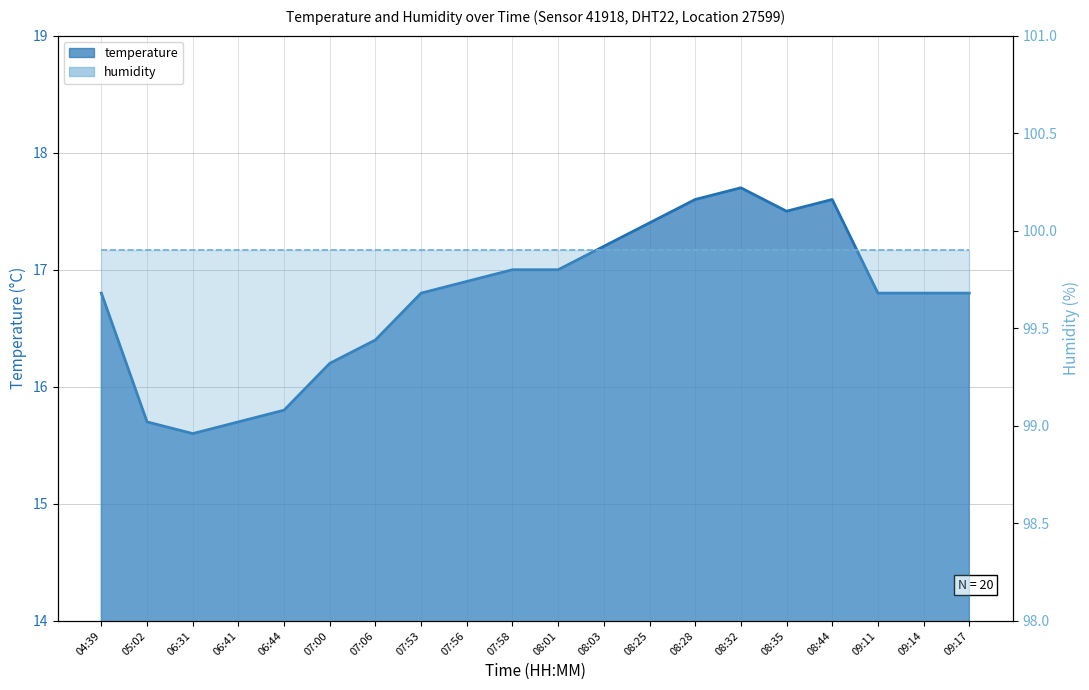

Reading right to left, what are all the values shown in this chart?

09:17=16.8	09:14=16.8	09:11=16.8	08:44=17.6	08:35=17.5	08:32=17.7	08:28=17.6	08:25=17.4	08:03=17.2	08:01=17.0	07:58=17.0	07:56=16.9	07:53=16.8	07:06=16.4	07:00=16.2	06:44=15.8	06:41=15.7	06:31=15.6	05:02=15.7	04:39=16.8